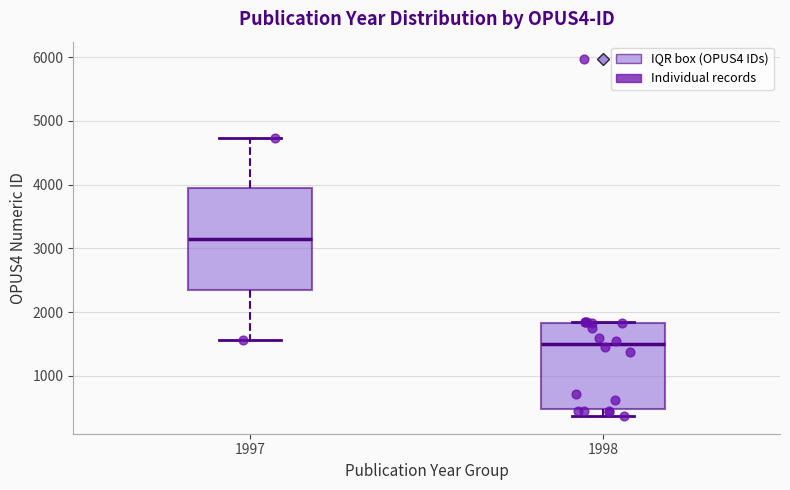

Reading left to right, transcribe this box plot: for each box, give where its median line is, the range the box spans, and where its two whiskers end, as read against the y-axis. The values are not printed on the chart, so give them approximately, as read against the axis.

1997: median 3100, box 2400 to 3900, whiskers 1600 to 4700
1998: median 1500, box 500 to 1800, whiskers 400 to 1900